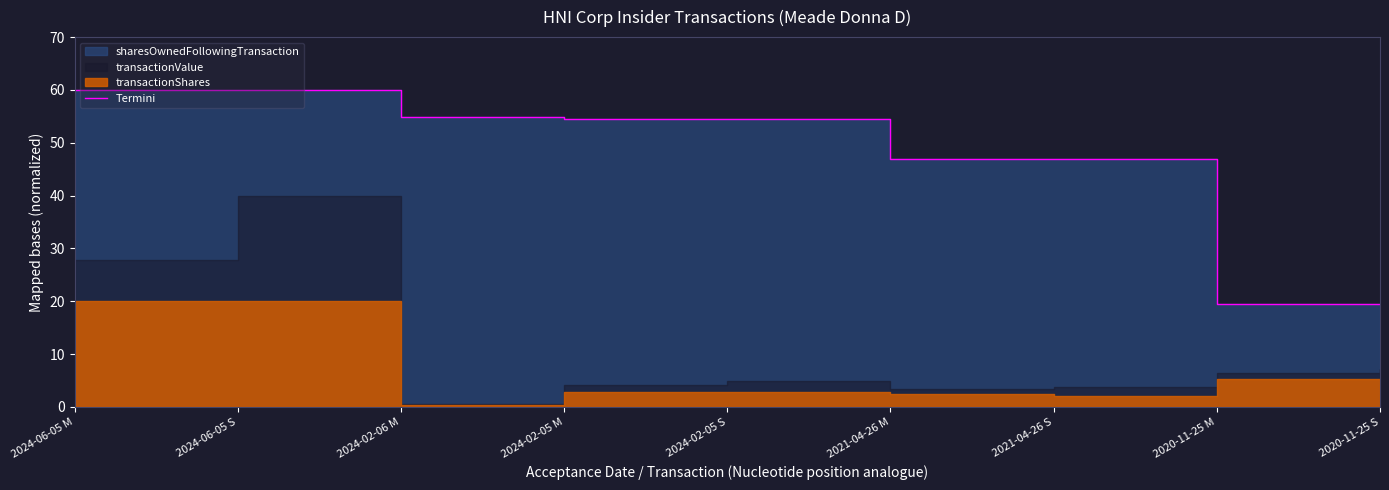

How many lines are shown in the chart?

1